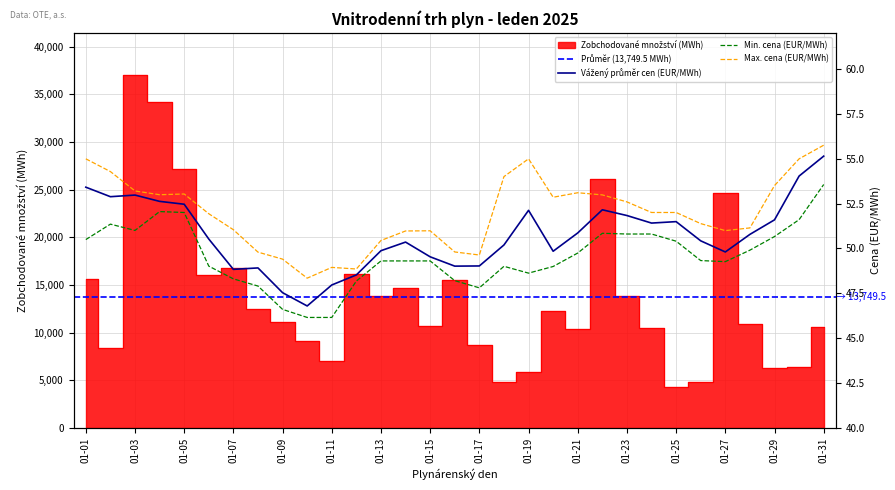

In Max. cena (EUR/MWh), how many points are higher than both neighbors (excluding endpoints)?

5